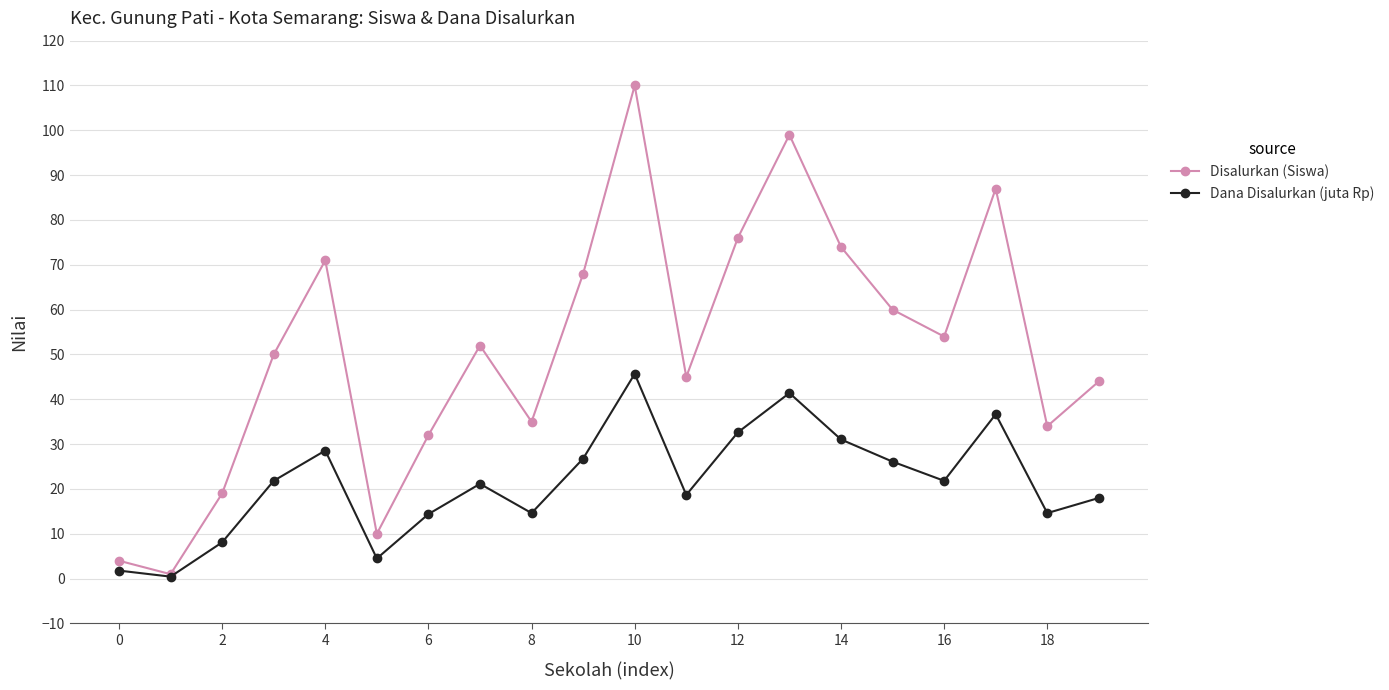

How many series are shown in this chart?

2